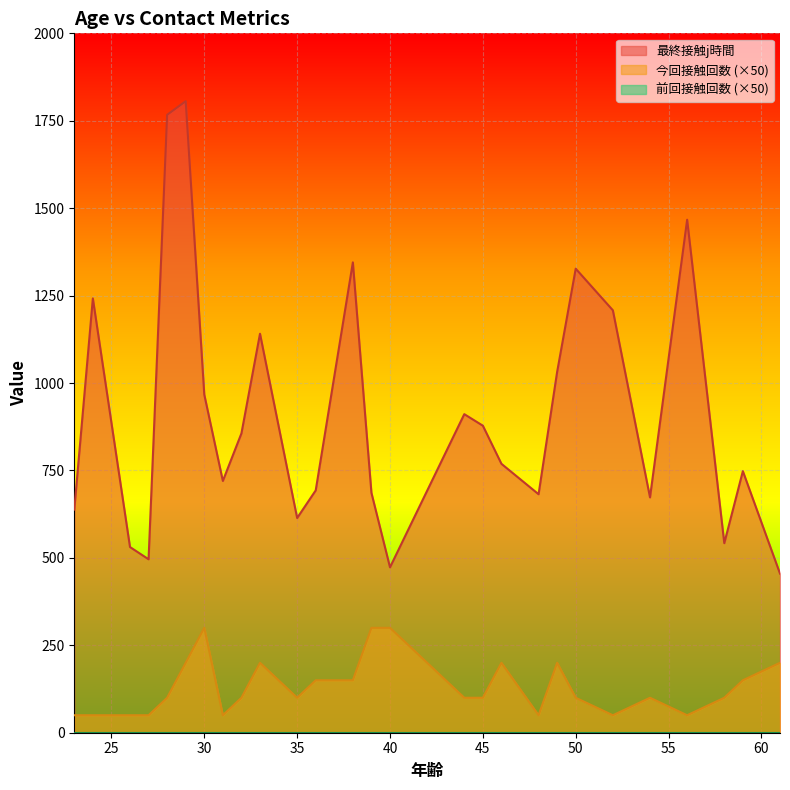

True or false: 今回接触回数 (×50) and 最終接触j時間 intersect in this chart.

False